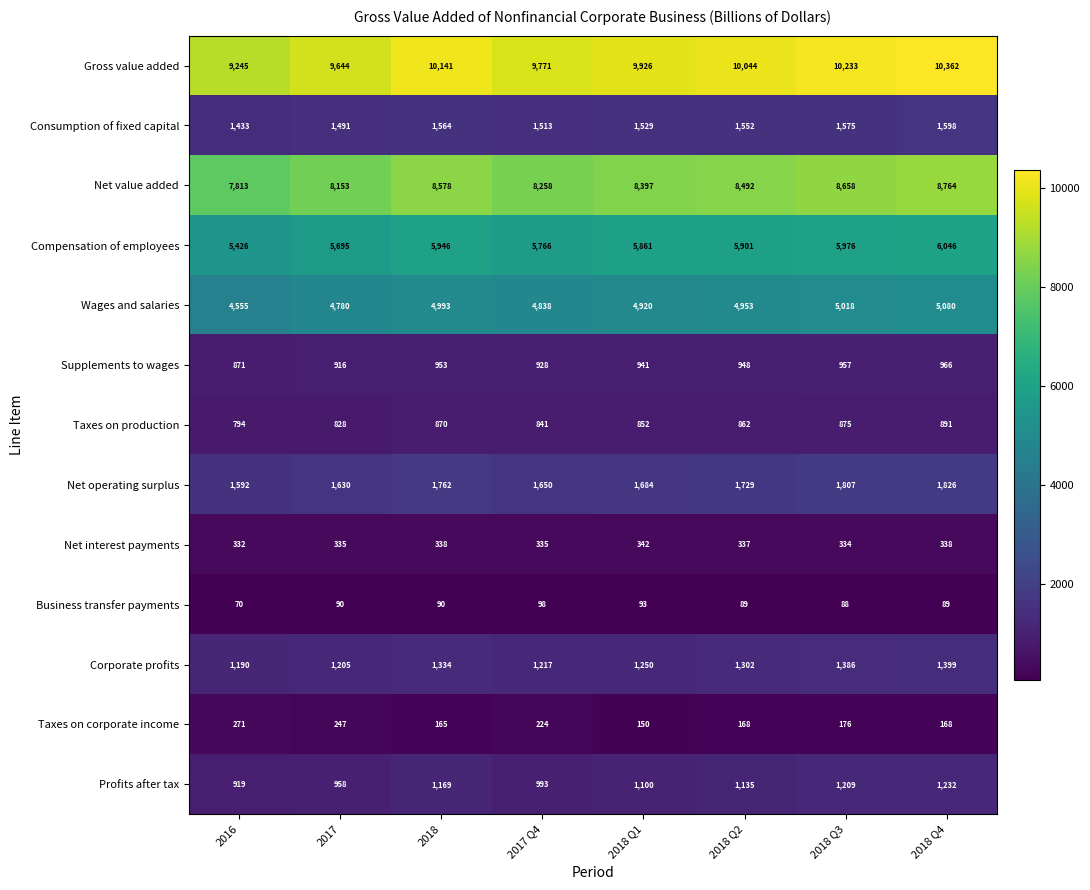

What is the smallest value displayed?

70